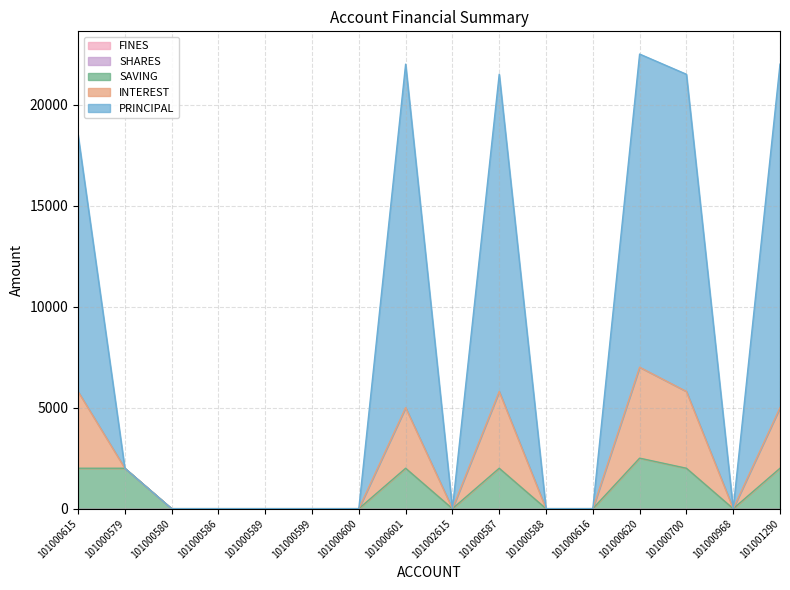

Is the value of INTEREST at 101002615 greater than the value of SAVING at 101000579?

No